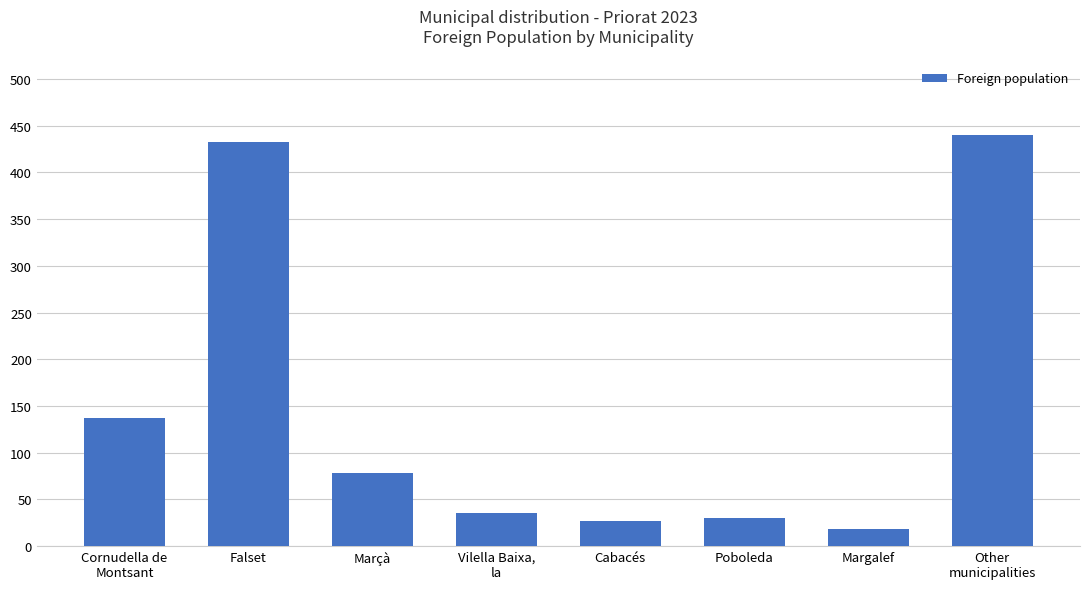

What is the smallest value displayed?

18